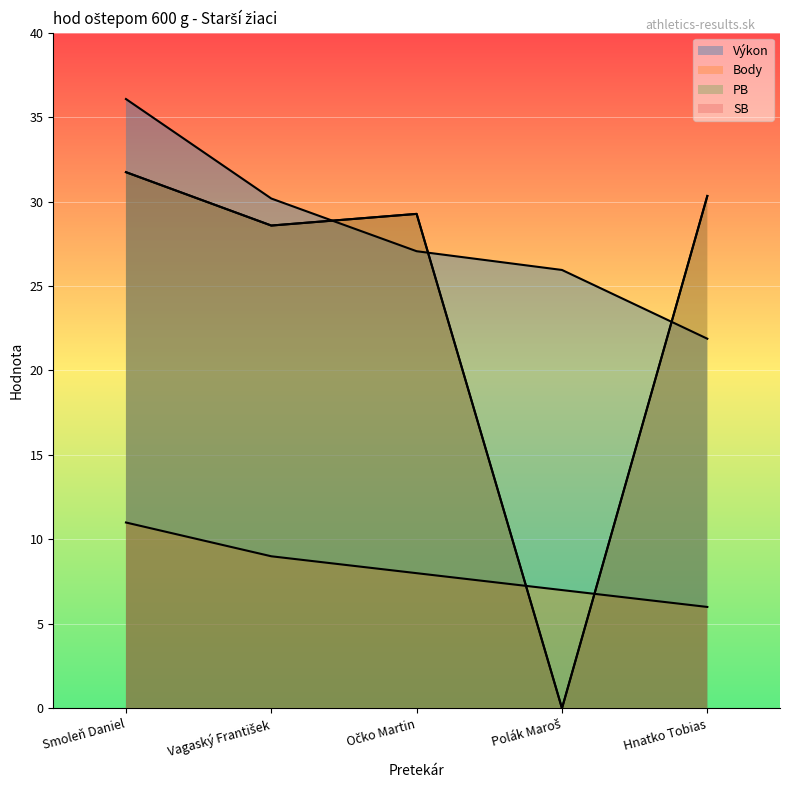

Which series has the largest range (max minus min)?

PB